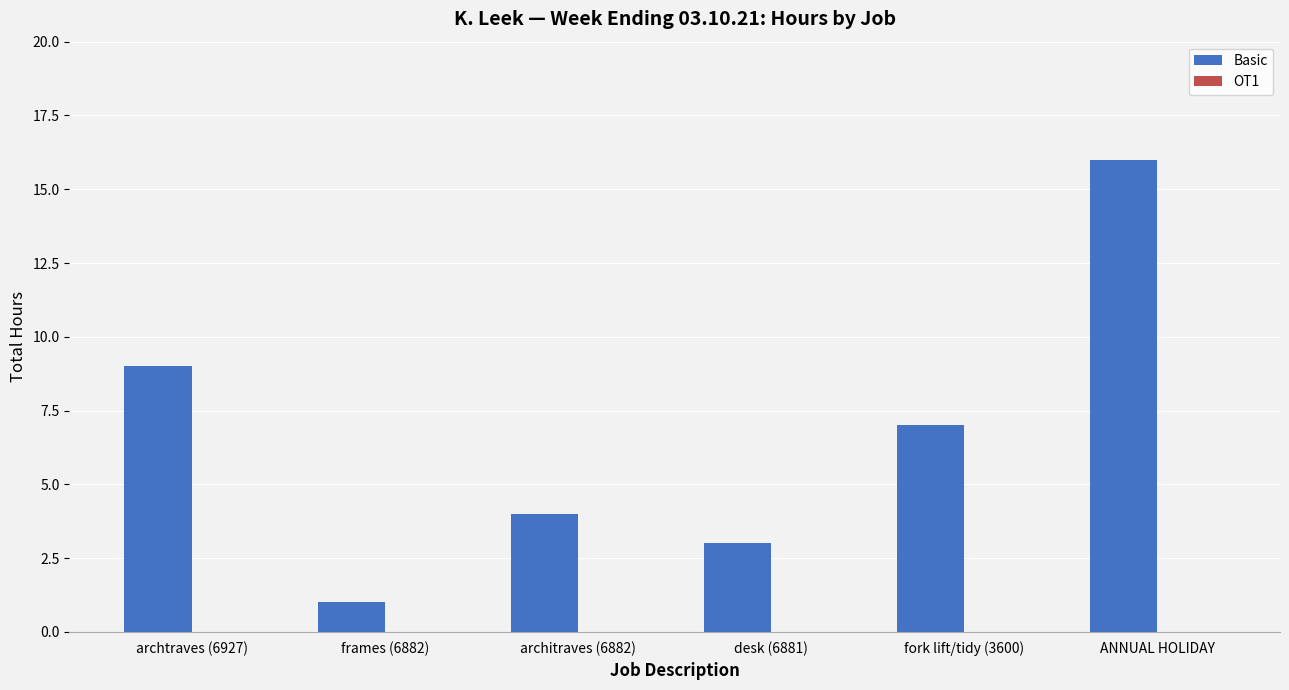

What is the label of the 4th bar from the left?

desk (6881)